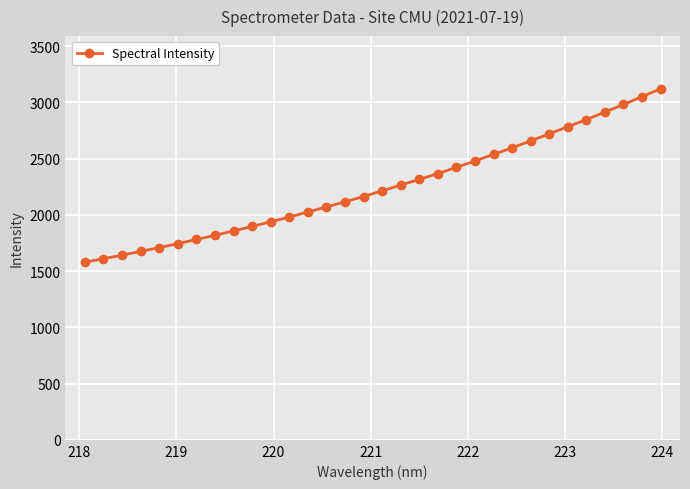

Reading left to right, list all the values displayed in this chart.

1578.7	1610.2	1641.4	1675.5	1708.9	1743.4	1781.0	1818.4	1857.5	1896.7	1939.0	1980.2	2025.6	2070.2	2116.2	2163.0	2213.7	2265.2	2315.3	2366.9	2422.4	2479.1	2537.6	2595.6	2657.8	2720.2	2783.3	2846.2	2913.6	2981.3	3050.3	3120.8